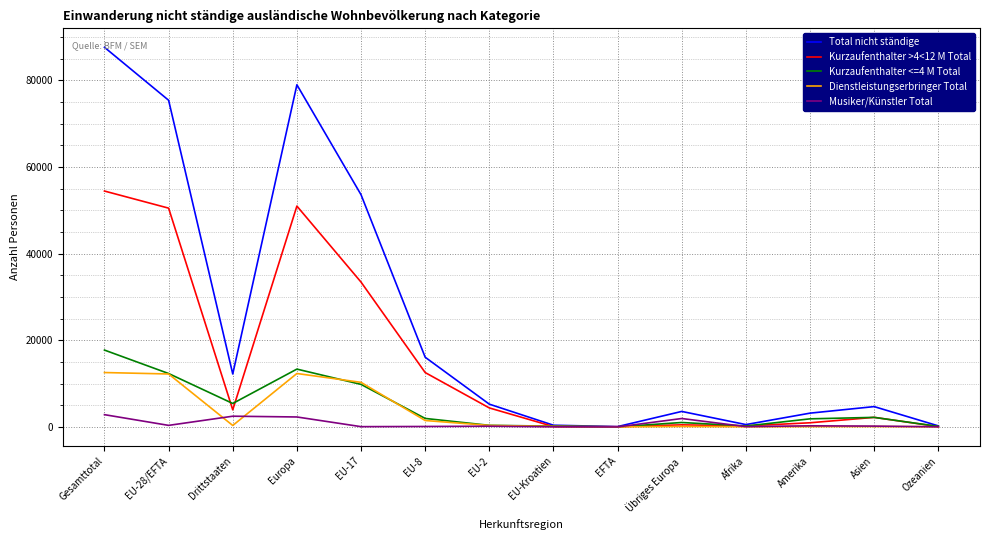

Which series has the widest spread of values?

Total nicht ständige